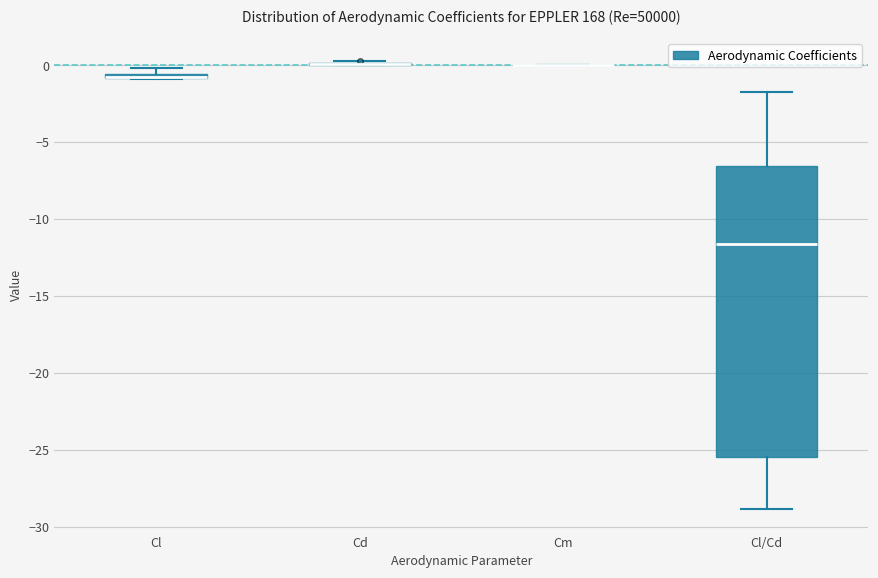

Comparing the boxes themselves (not the whiskers), which one is the tallest?

Cl/Cd